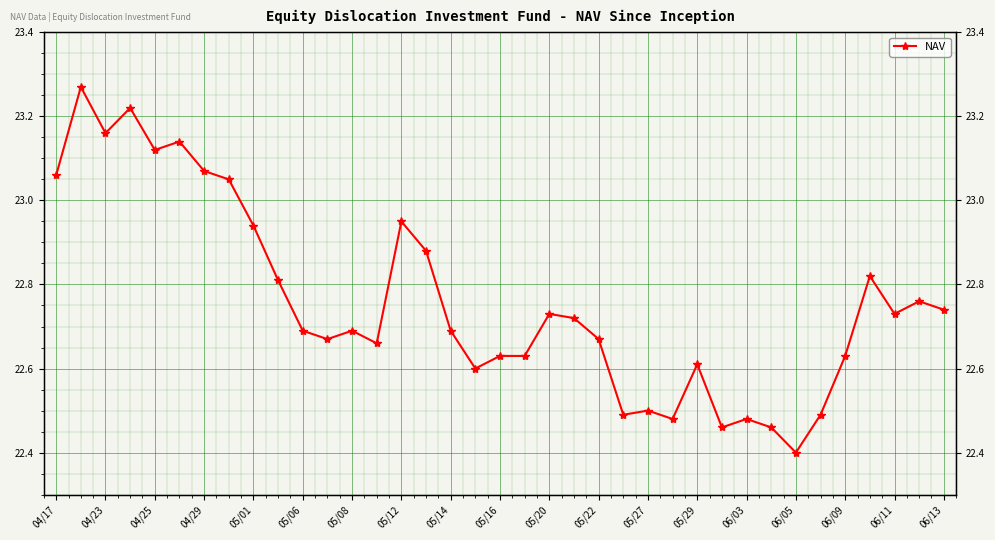

True or false: the data has more than 0 interior local peaks.

True